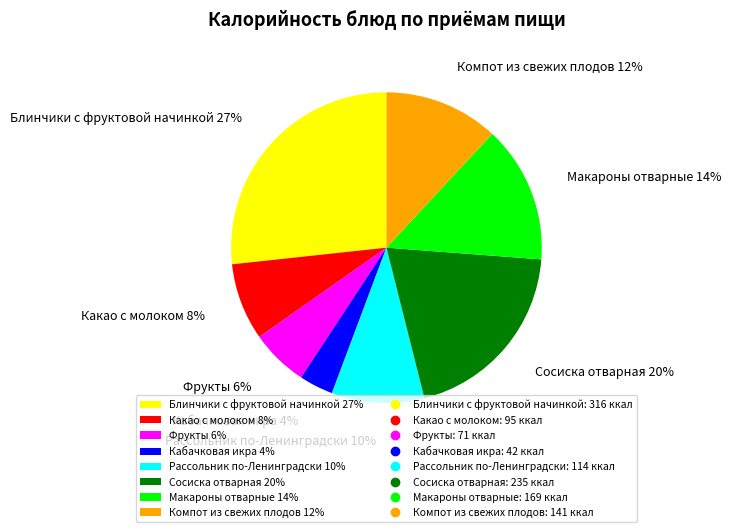

Does Фрукты represent more than half of the total?

No